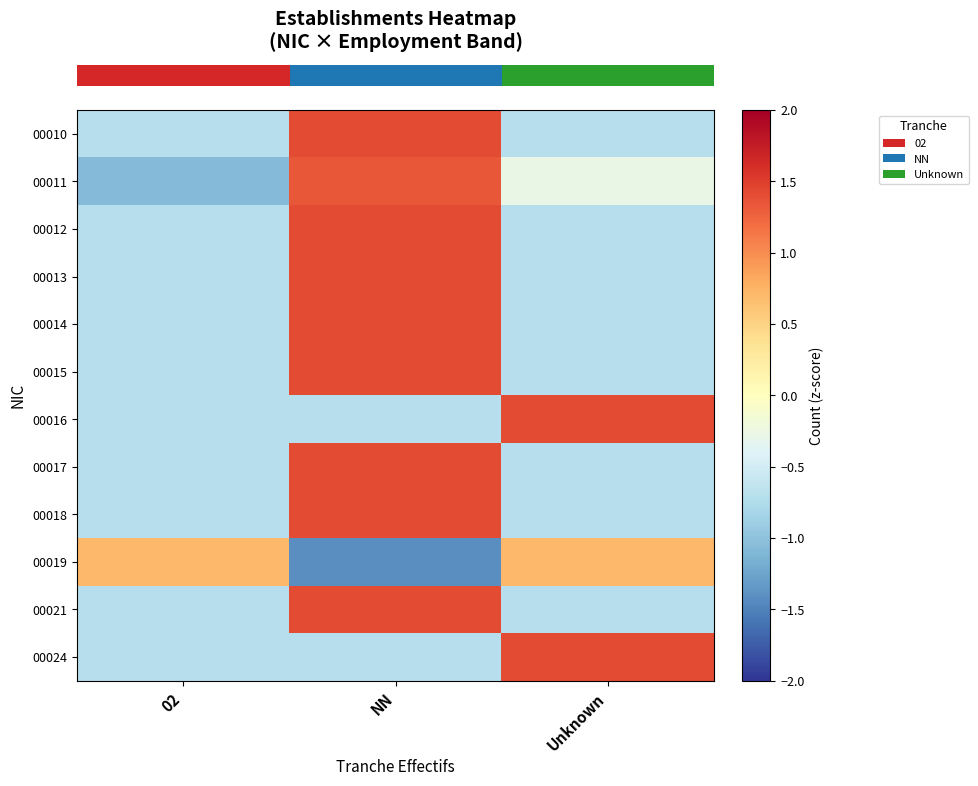

At how many categories does at least one series exceed 0?

3